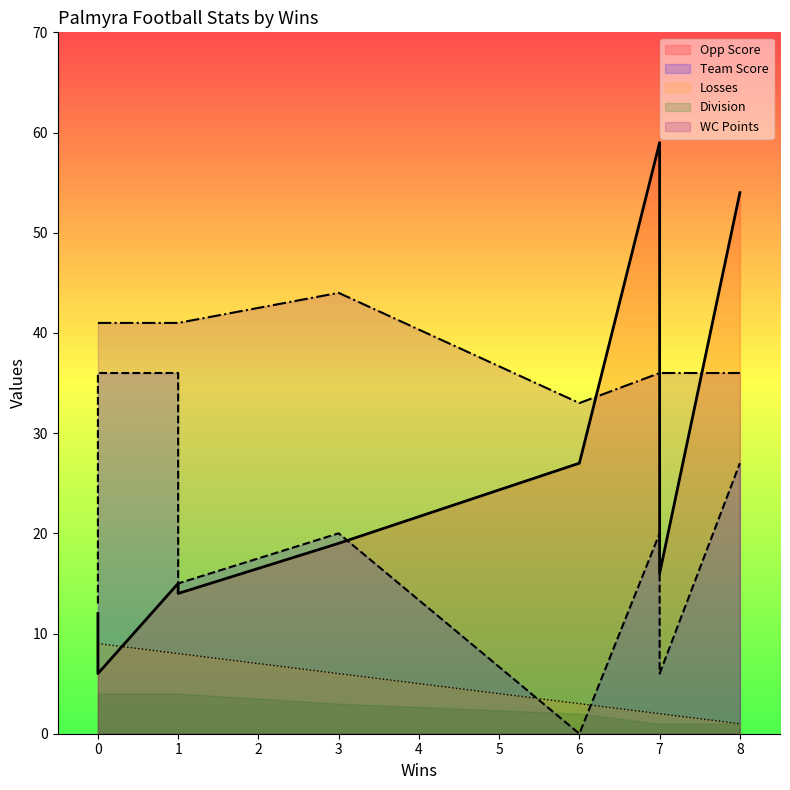

After their last crossing, which series has the higher values: Team Score or Opp Score?

Opp Score